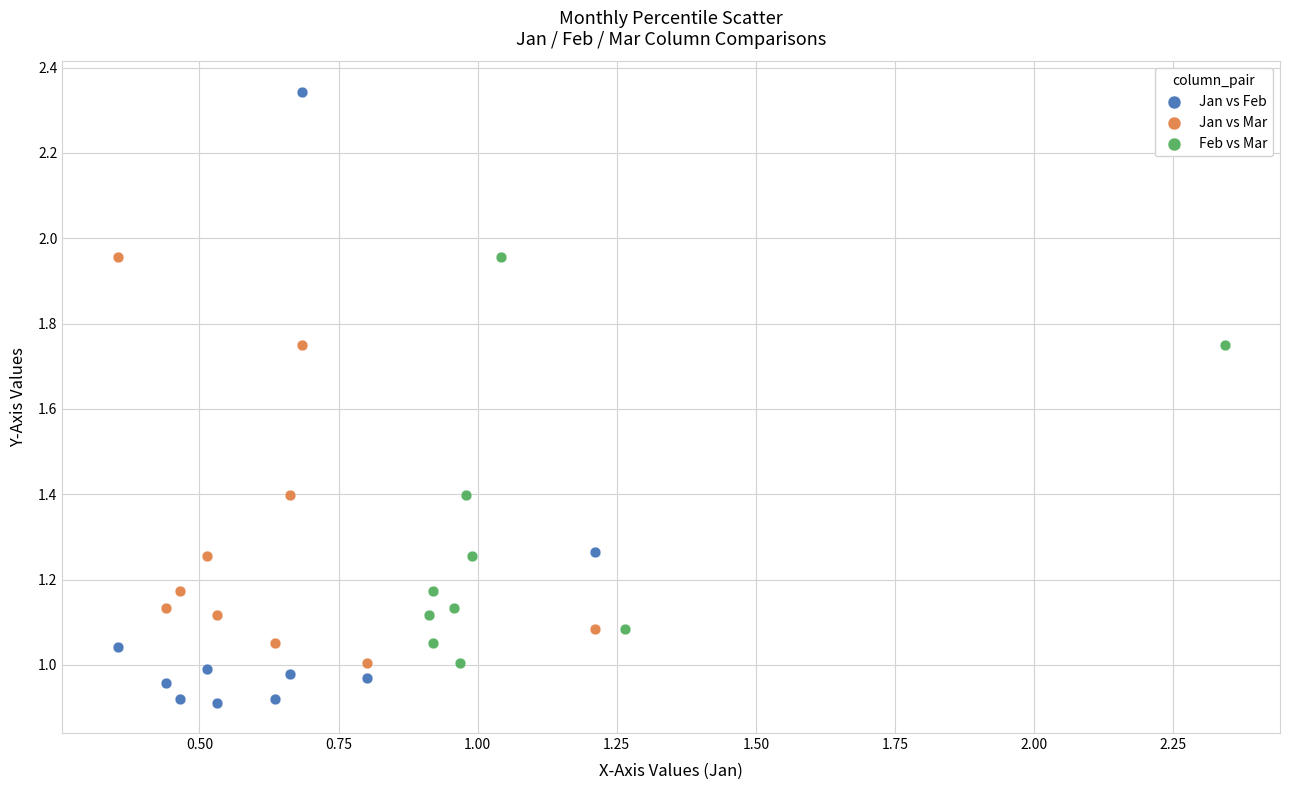

Which series reaches the maximum Y coordinate?

Jan vs Feb